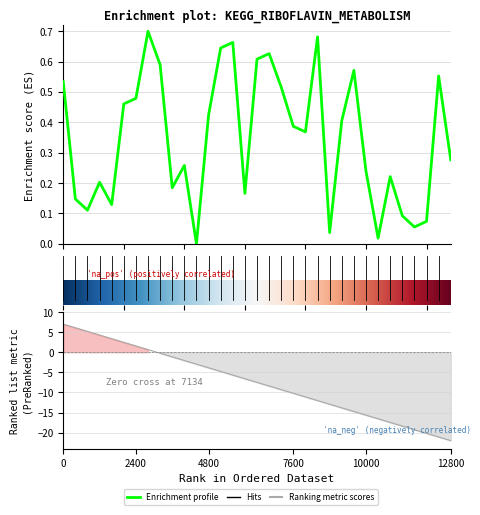

How many interior local valleys (lower than both neighbors) does the data have?

9